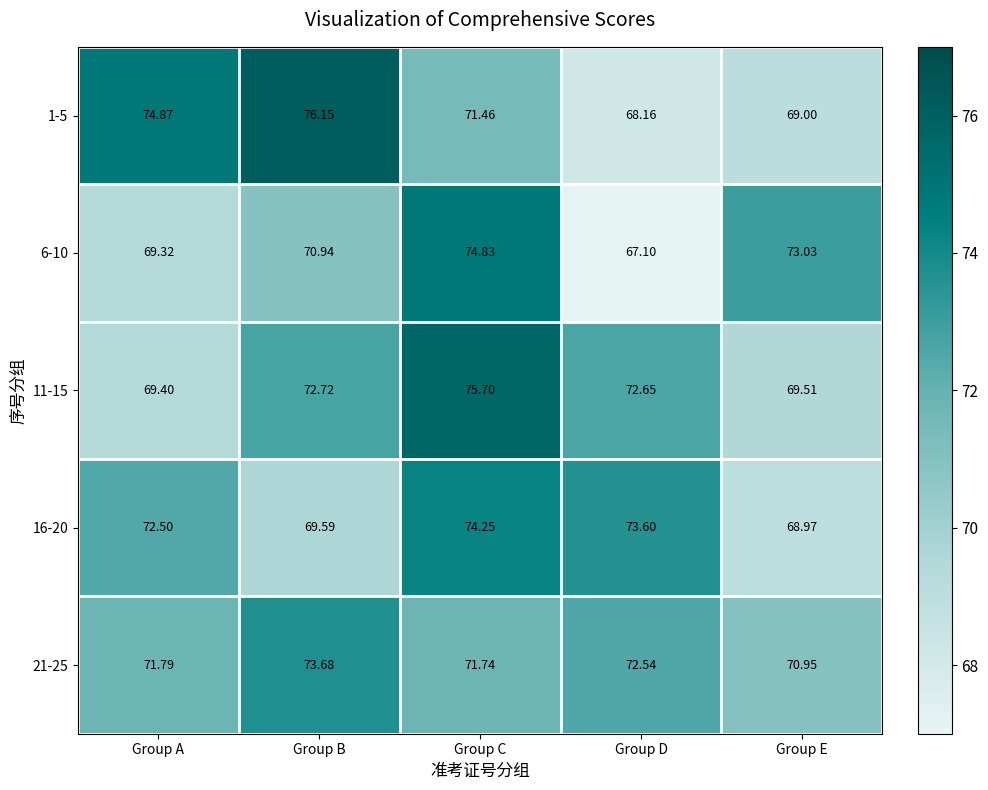

At which label does 6-10 reach its minimum?

Group D